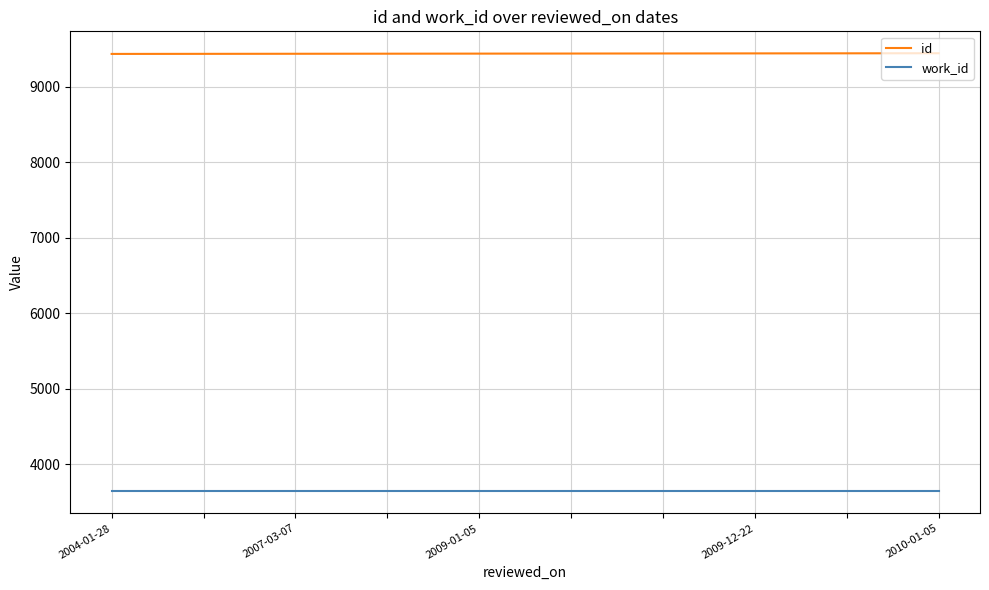

Which series has the largest total across all categories?

id